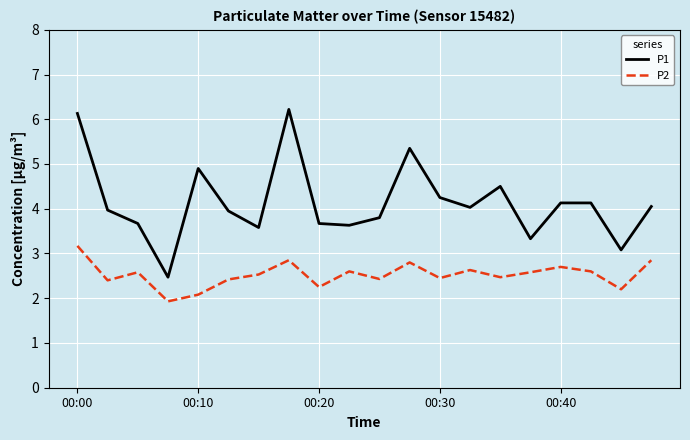

What is the greatest value displayed?

6.2